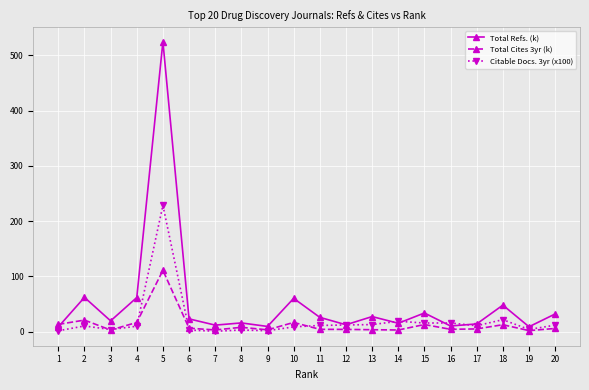

True or false: Citable Docs. 3yr (x100) has more than 2 points higher than both neighbors.

True